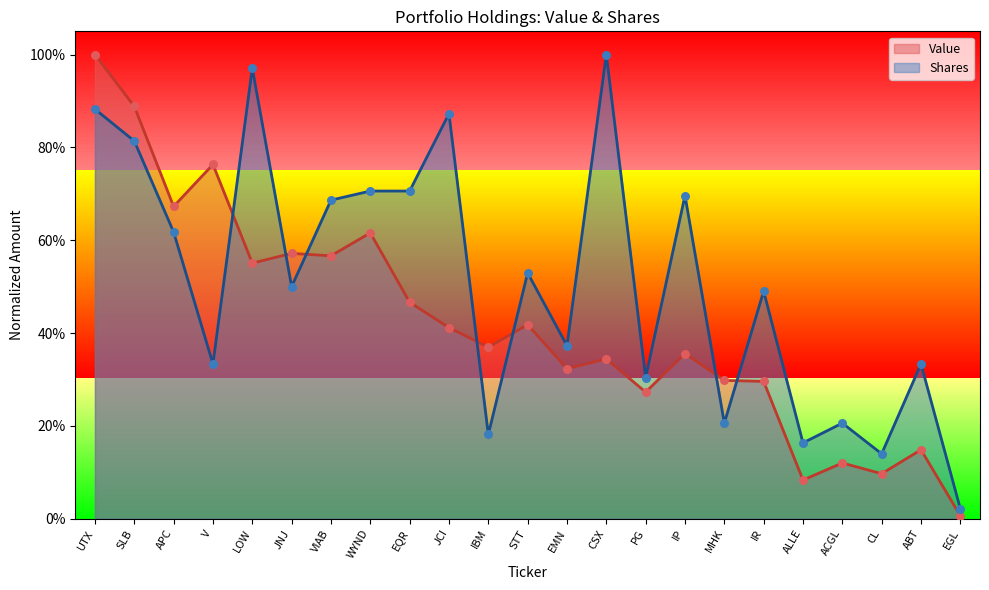

Is the value of Shares at ABT greater than the value of Value at LOW?

No